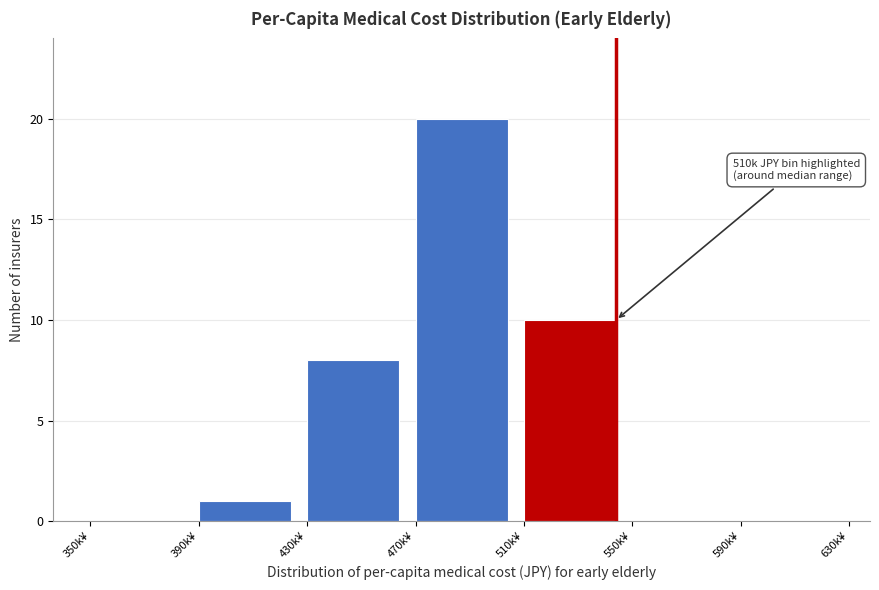

Reading right to left, extract all data points from this chart.

590k¥=0	550k¥=0	510k¥=10	470k¥=20	430k¥=8	390k¥=1	350k¥=0